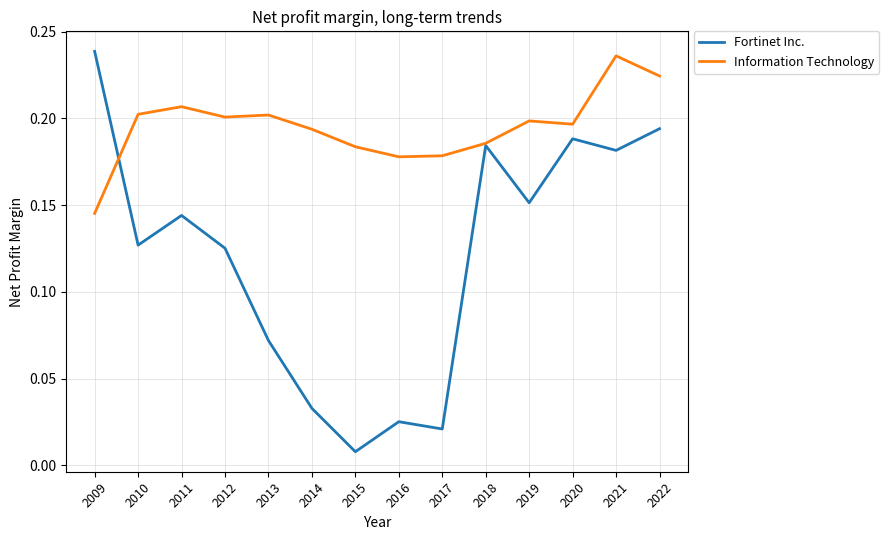

True or false: Fortinet Inc. and Information Technology cross at least once.

True